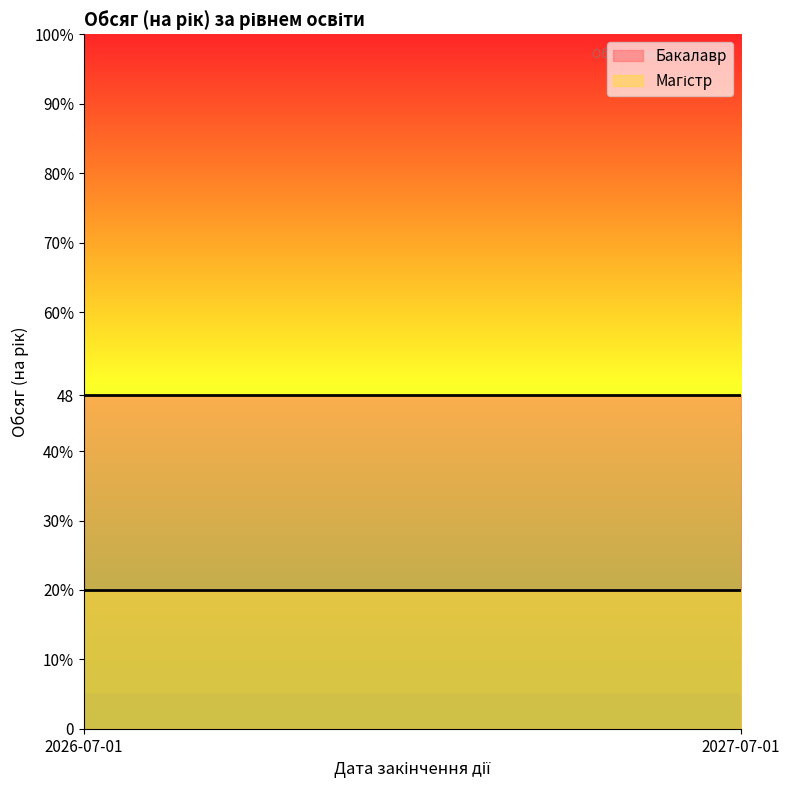

What is the average value of the Бакалавр series?

48